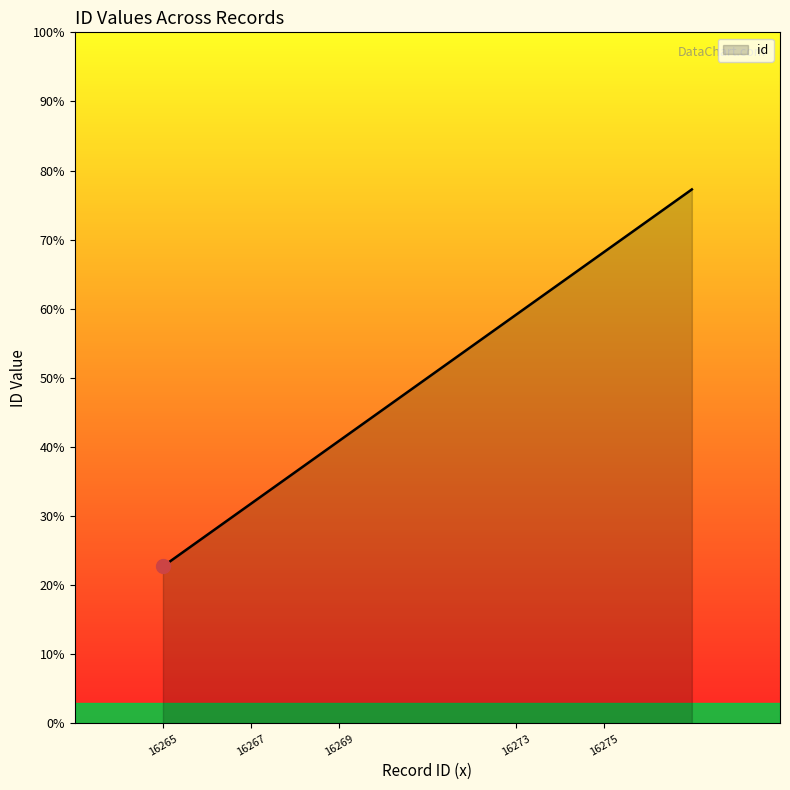

Is this an area chart (filled region under the line)?

Yes